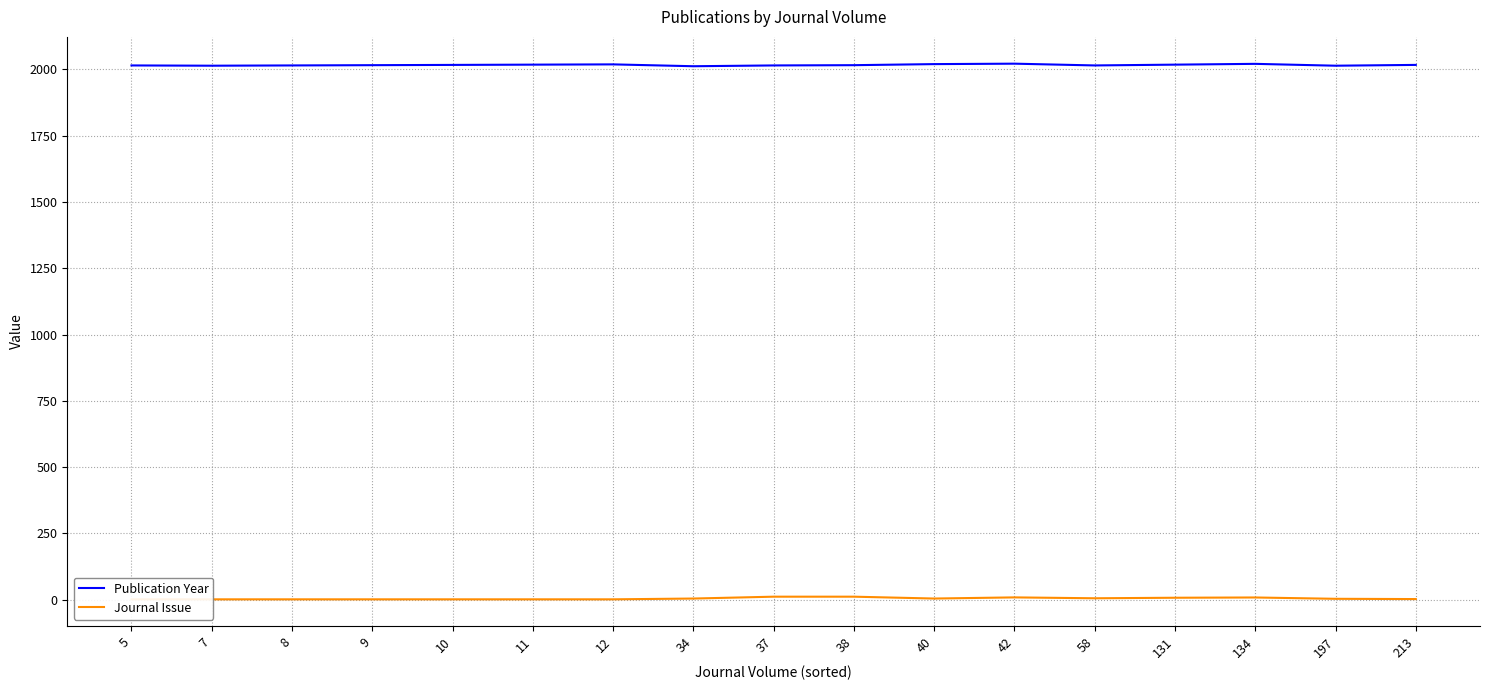

How many data points in Publication Year are less than 2016?

7